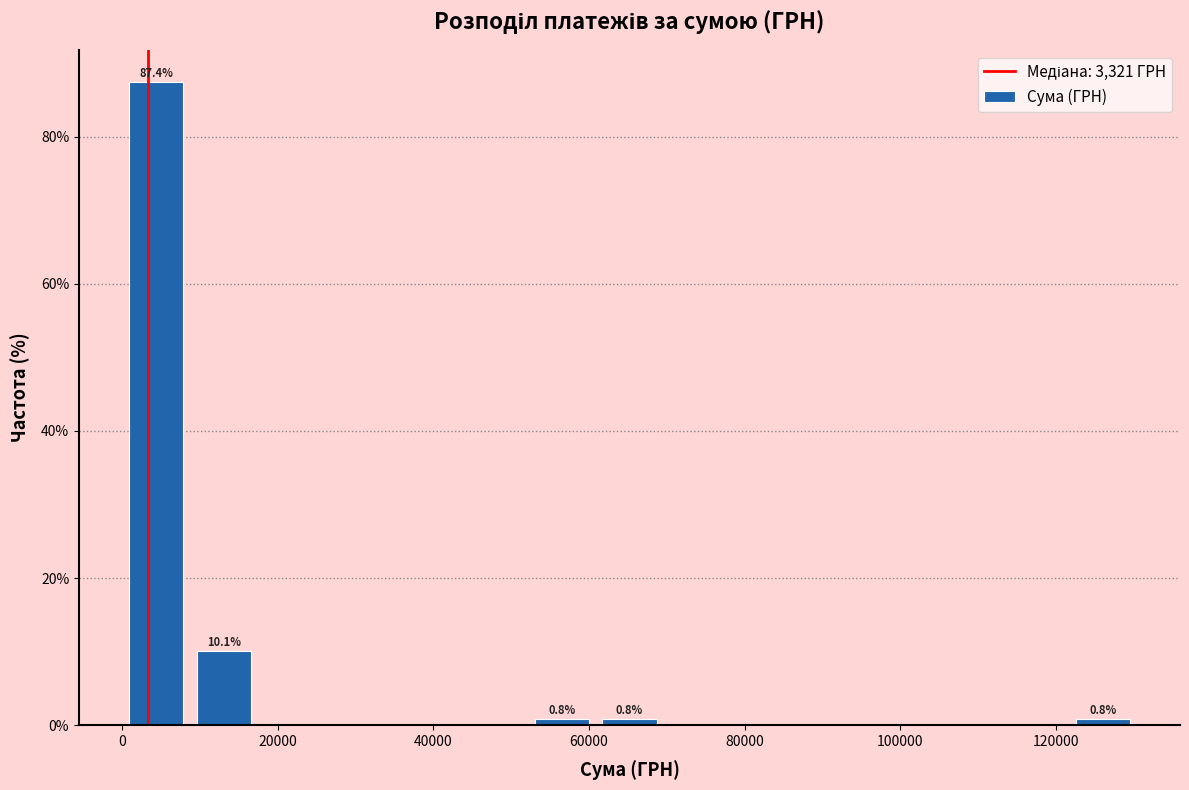

Over which range of the x-axis is the bar tallest?

0 to 8000